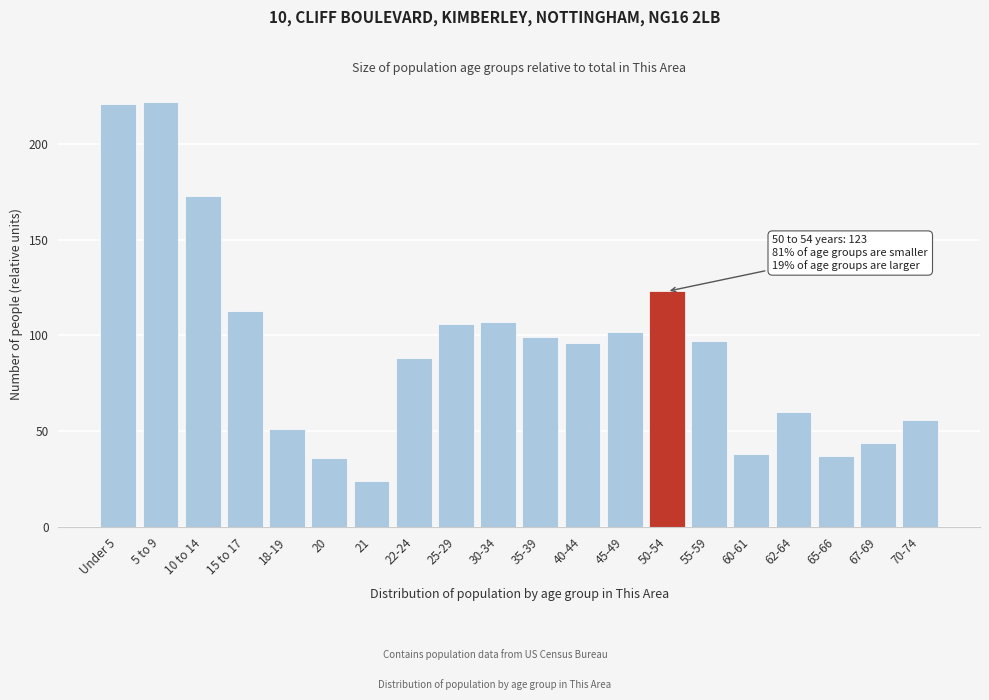

Reading right to left, what are all the values shown in this chart?

70-74=56	67-69=44	65-66=37	62-64=60	60-61=38	55-59=97	50-54=123	45-49=102	40-44=96	35-39=99	30-34=107	25-29=106	22-24=88	21=24	20=36	18-19=51	15 to 17=113	10 to 14=173	5 to 9=222	Under 5=221